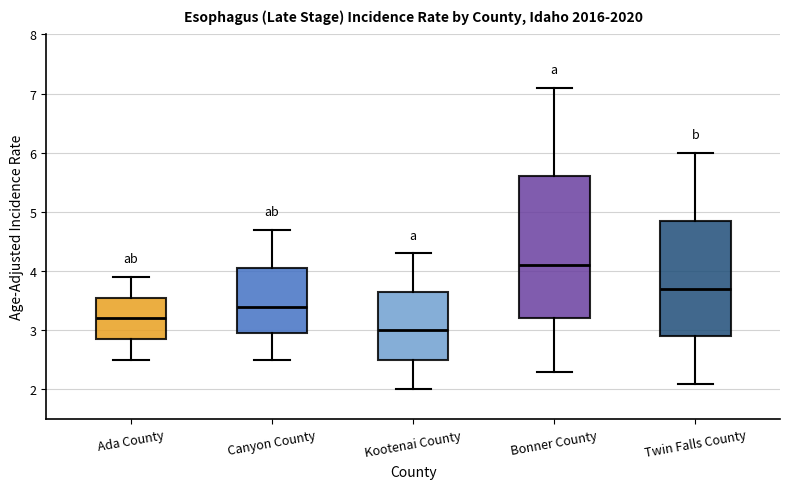

Reading left to right, transcribe this box plot: for each box, give where its median line is, the range the box spans, and where its two whiskers end, as read against the y-axis. The values are not printed on the chart, so give them approximately, as read against the axis.

Ada County: median 3.2, box 2.9 to 3.6, whiskers 2.5 to 3.9
Canyon County: median 3.4, box 3.0 to 4.1, whiskers 2.5 to 4.7
Kootenai County: median 3.0, box 2.5 to 3.7, whiskers 2.0 to 4.3
Bonner County: median 4.1, box 3.2 to 5.6, whiskers 2.3 to 7.1
Twin Falls County: median 3.7, box 2.9 to 4.9, whiskers 2.1 to 6.0